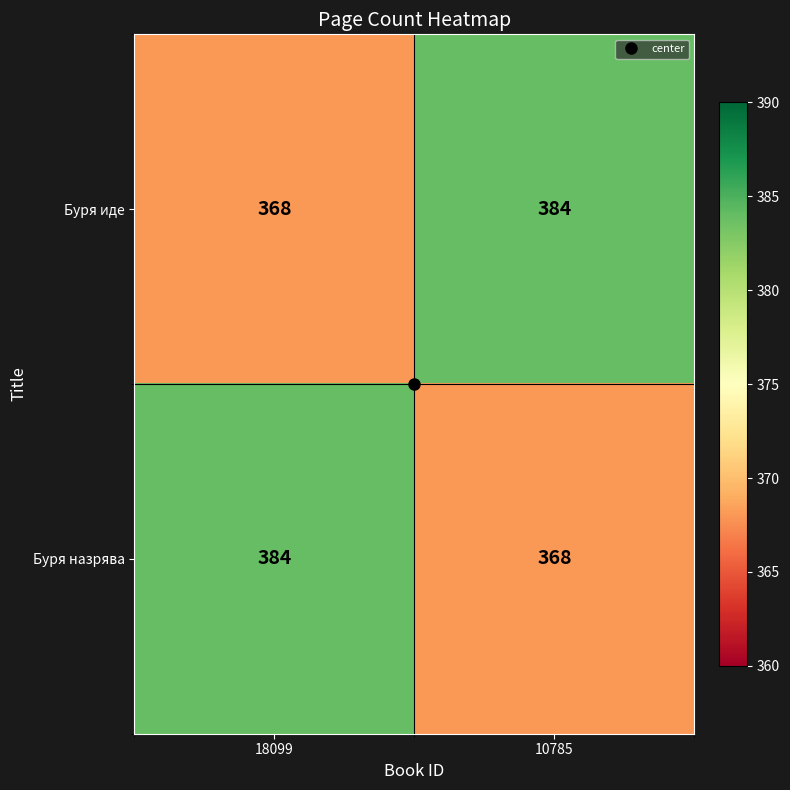

At which label does Буря иде reach its peak?

10785